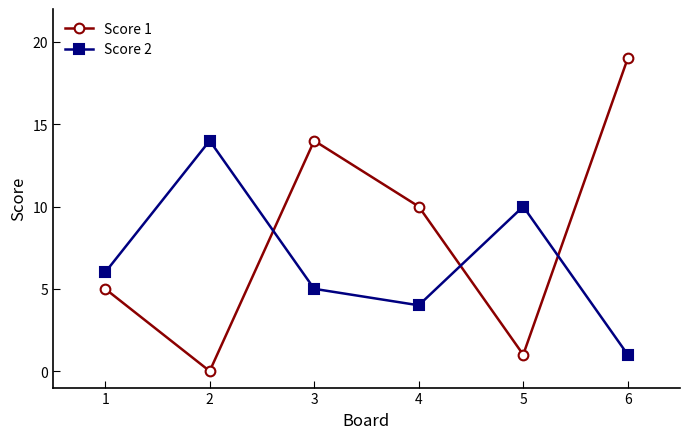

Between which two adjacent categories do Score 2 and Score 1 first intersect?

2 and 3